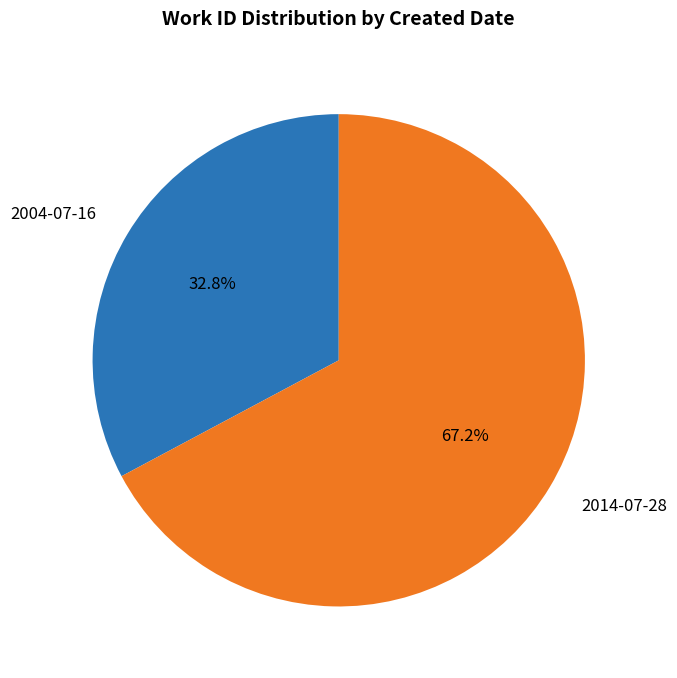

Is it true that 2004-07-16 is 47% of the pie?

False